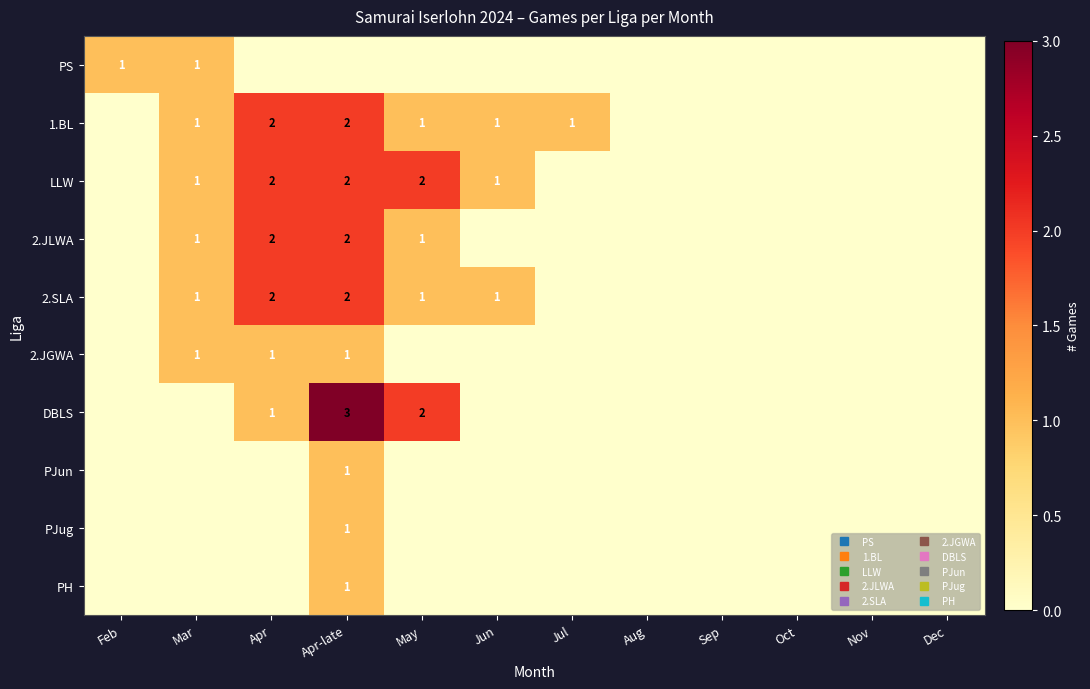

What is the difference between the 1.BL values at Mar and Aug?

1